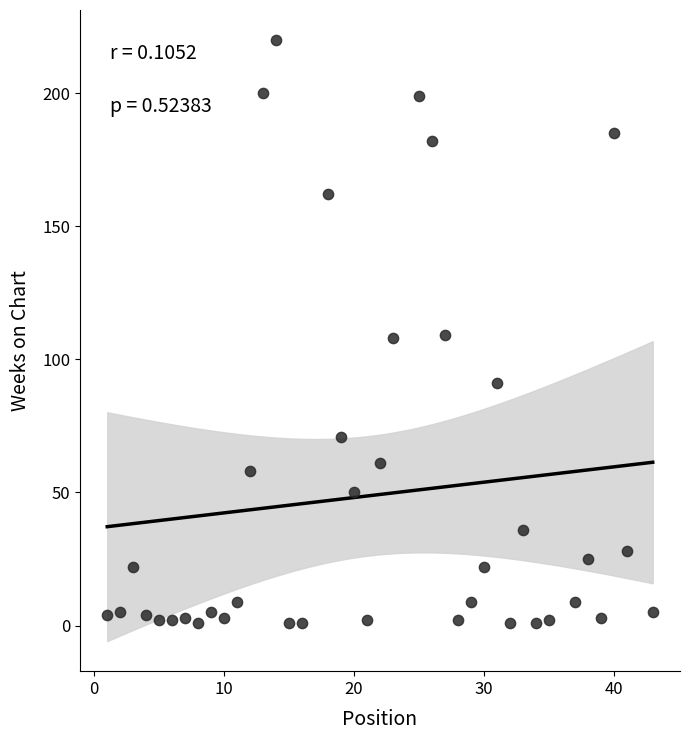

What is the range of X values (max minus min)?

42